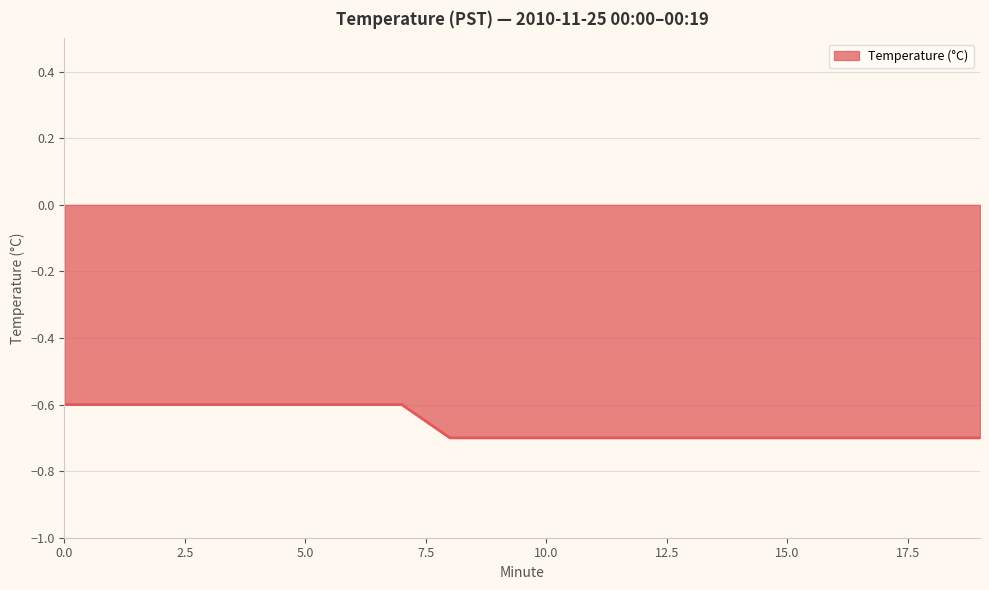

What is the greatest value displayed?

-0.6